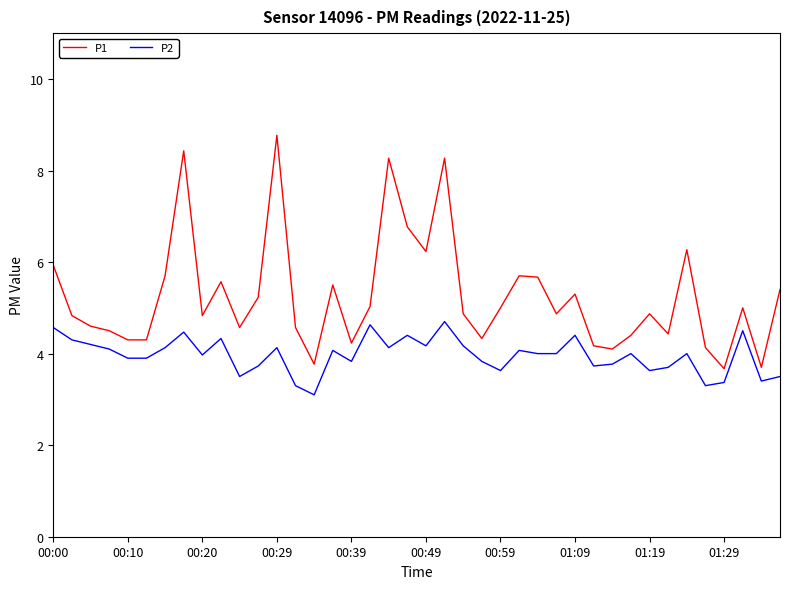

True or false: P1 has more than 2 points higher than both neighbors.

True